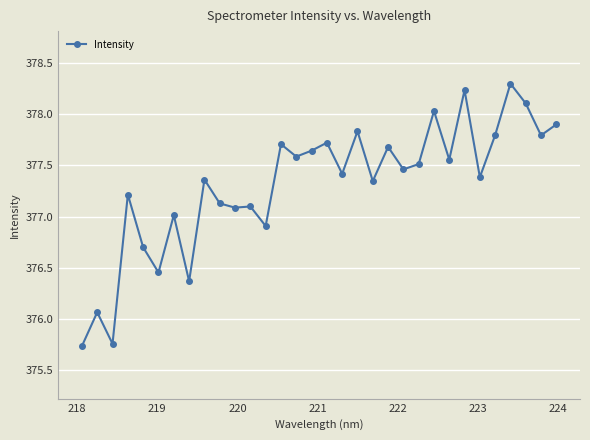

What is the greatest value displayed?

378.3